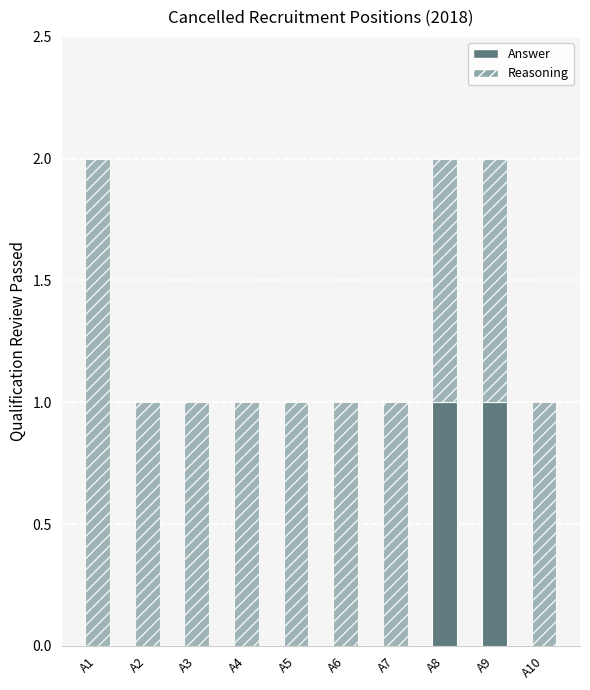

What are all the series names shown in the legend?

Answer, Reasoning